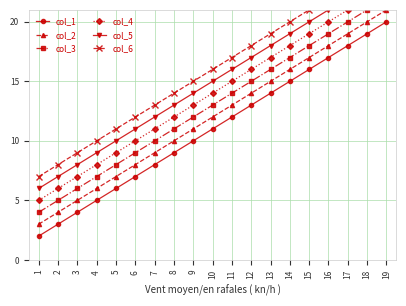

Rank the series by their maximum value, from lowest to highest.

col_1, col_2, col_3, col_4, col_5, col_6